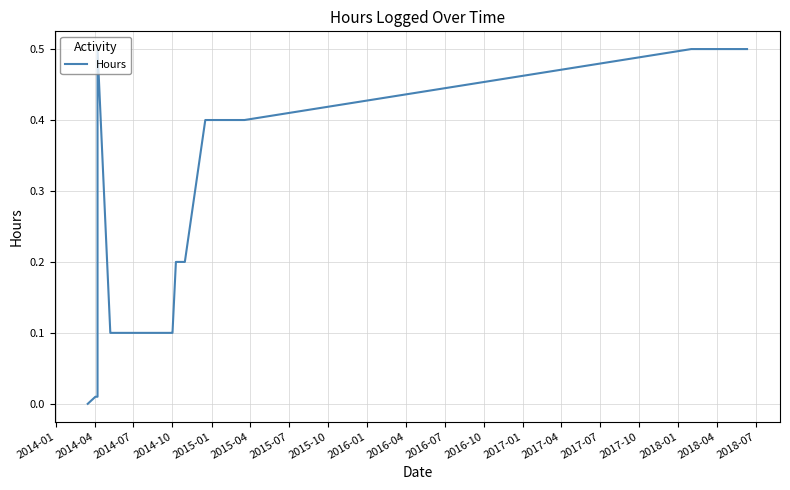

What is the difference between the second highest and minimum values?

0.5